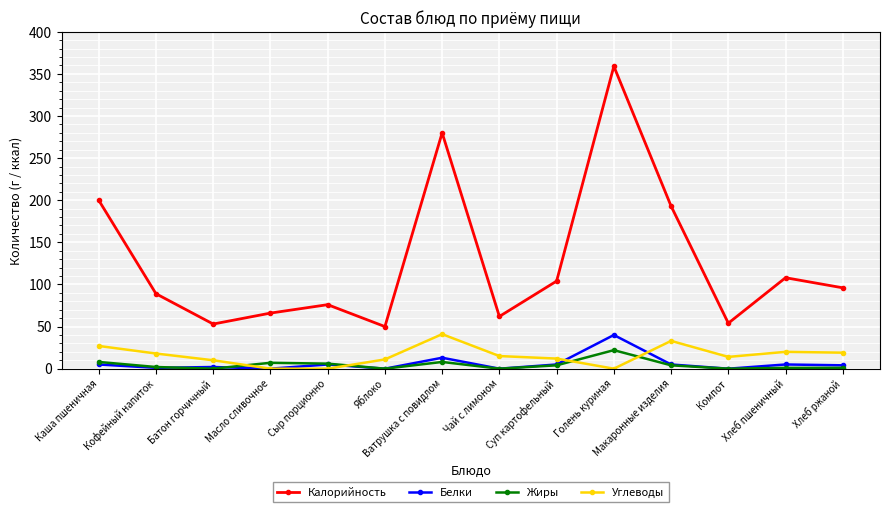

True or false: Калорийность and Жиры cross at least once.

False